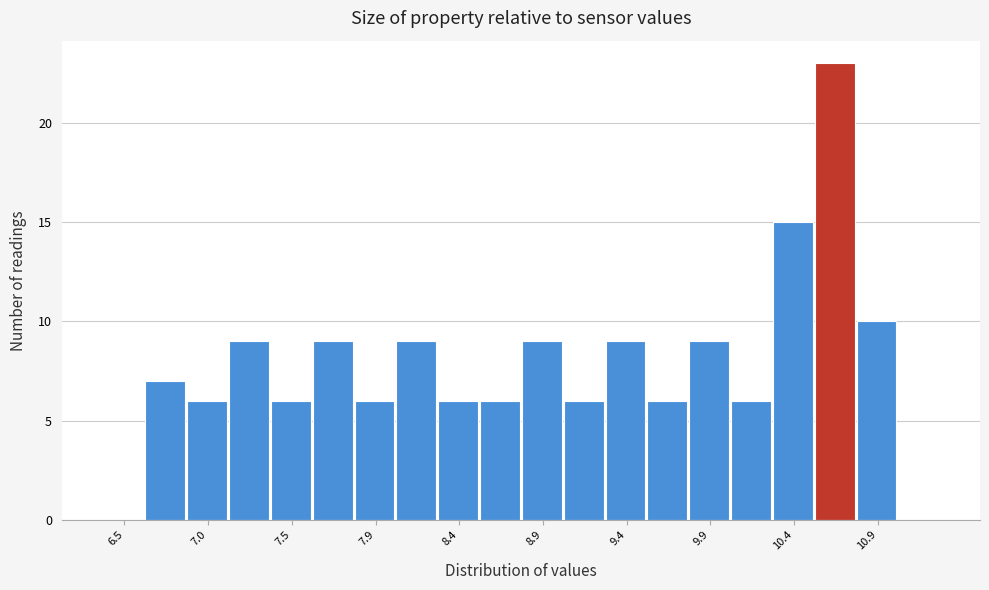

Which range on the x-axis has the tallest bar?

10.515 to 10.760